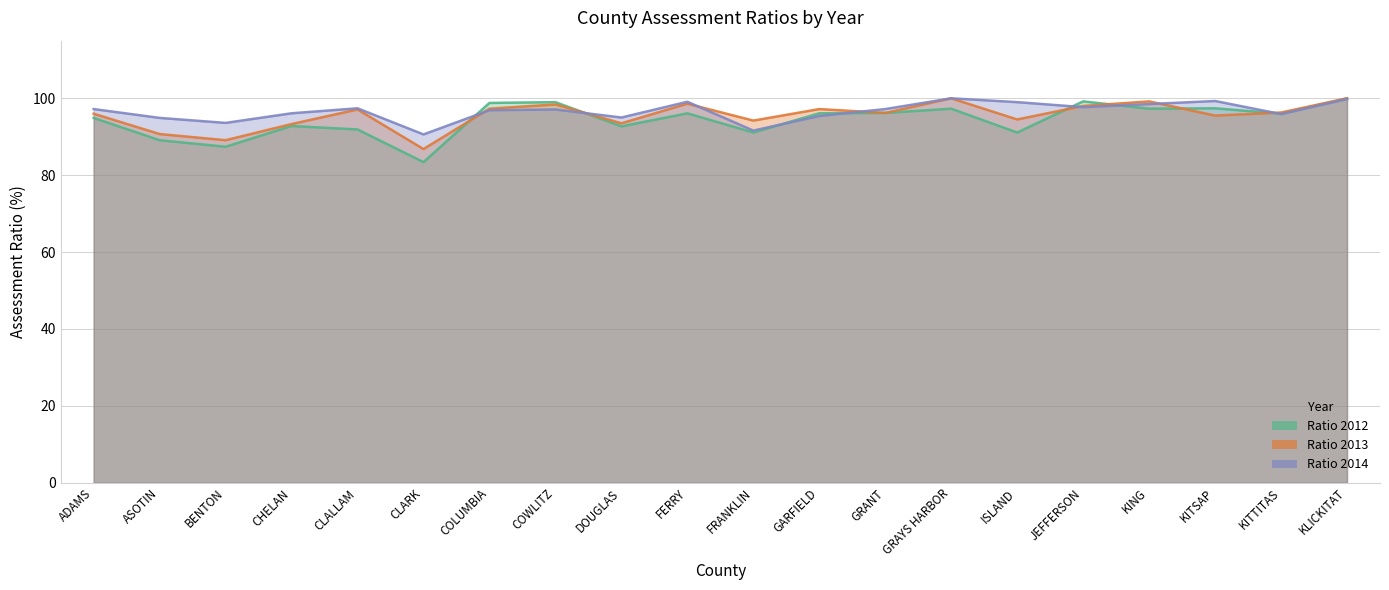

What is the difference between the maximum and second lowest values in the Ratio 2013 series?

10.9